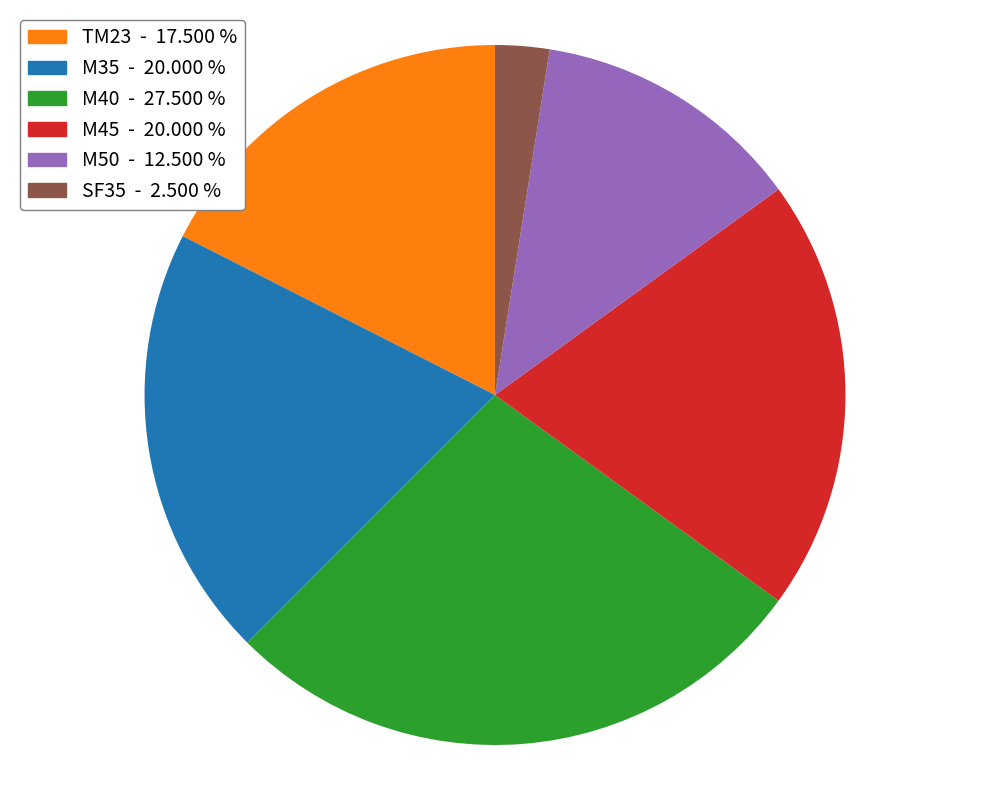

What is the smallest slice in the pie chart?

SF35